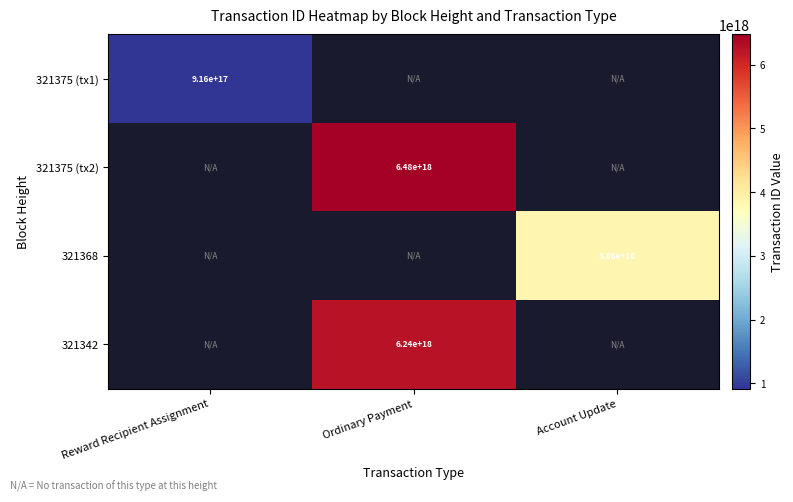

How many data points does each series have?

3